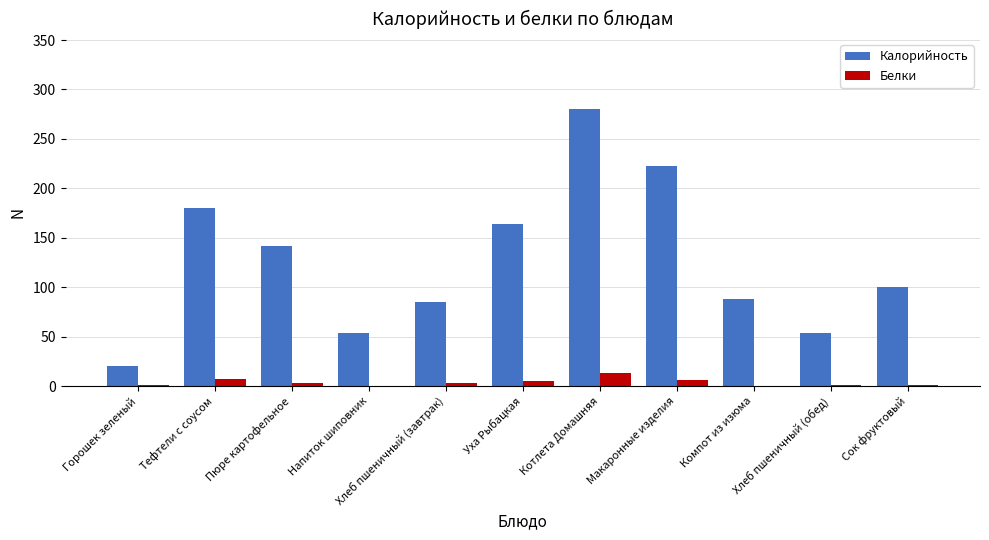

What is the greatest value displayed?

280.8